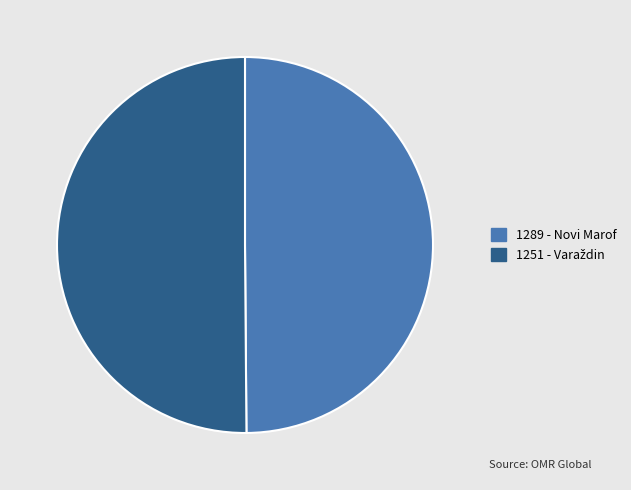

True or false: 1289 - Novi Marof accounts for 50% of the total.

True